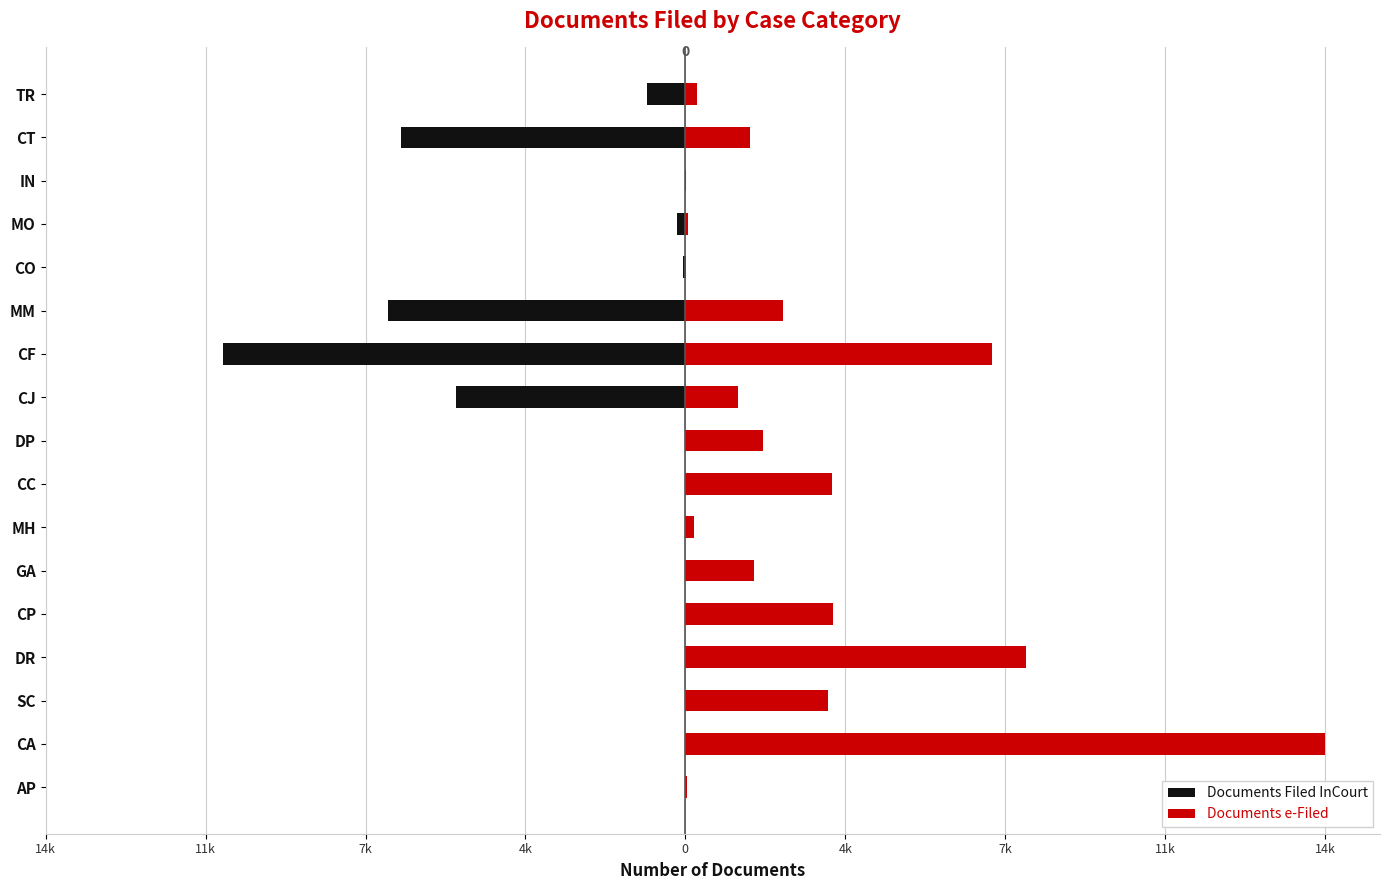

What is the minimum value for Documents Filed InCourt?

-10210